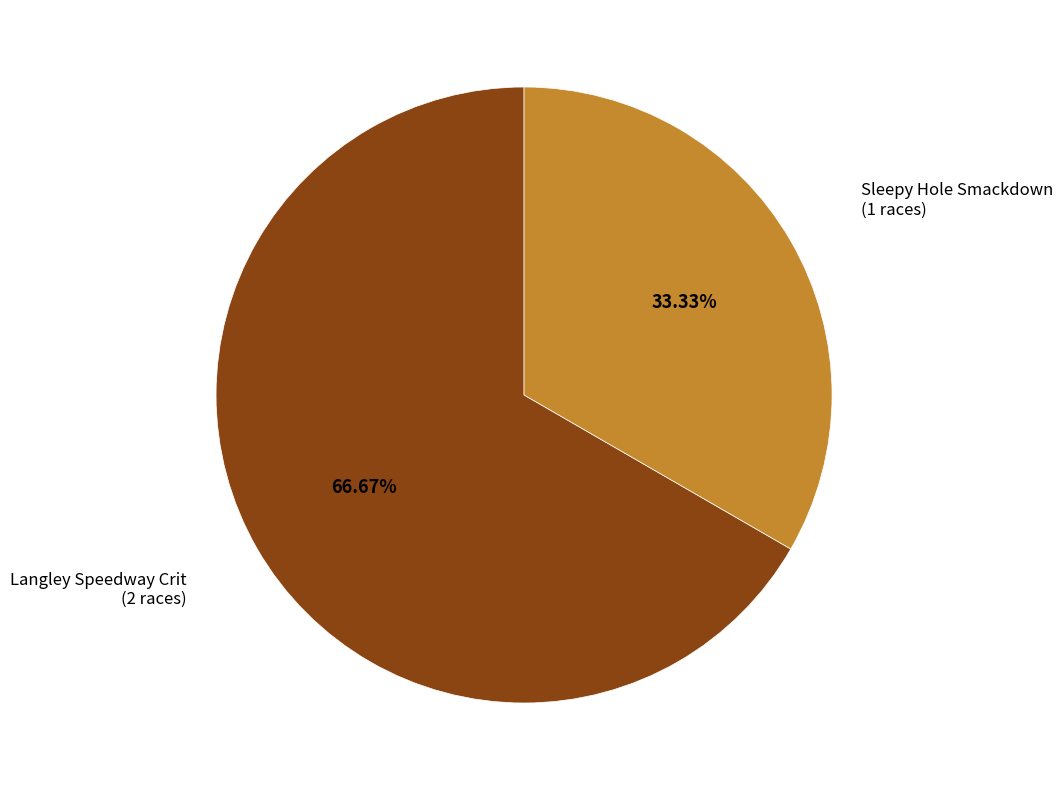

Which category accounts for the majority?

Langley Speedway Crit